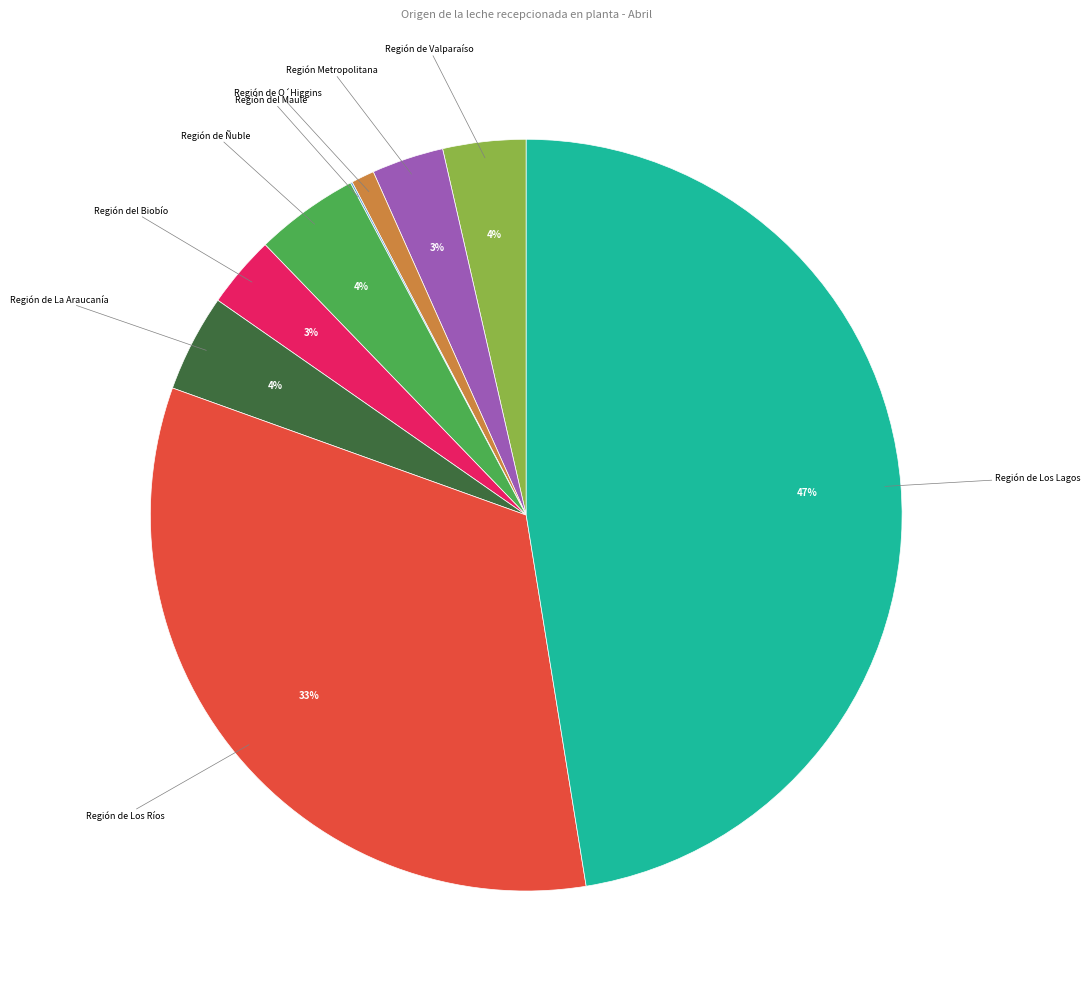

Does any single category account for the majority?

No